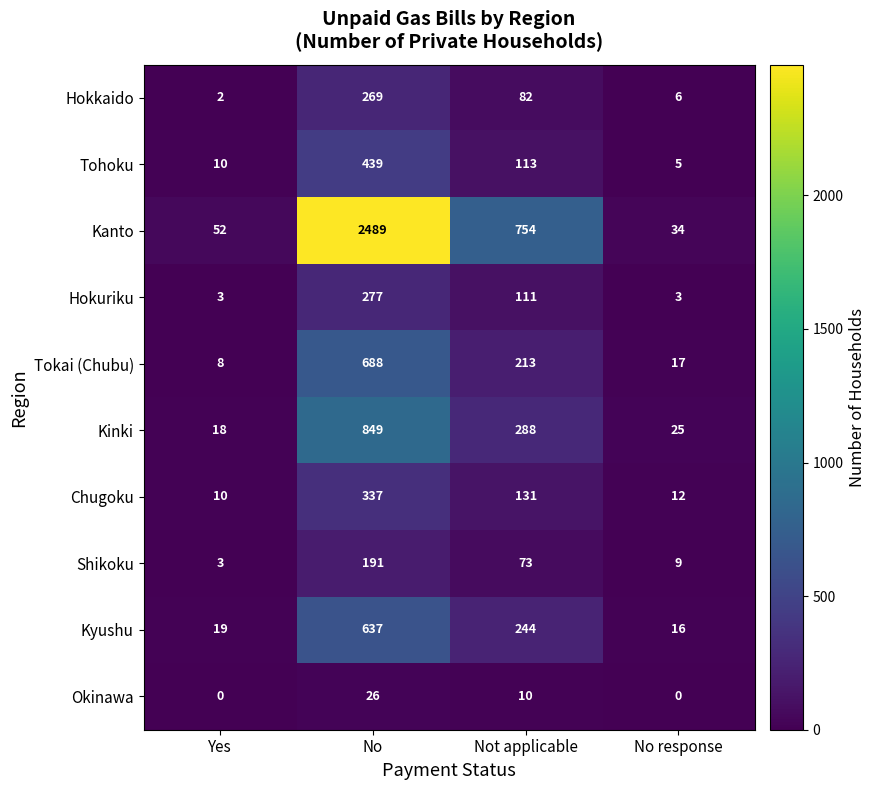

At which category is the sum across all series the highest?

No